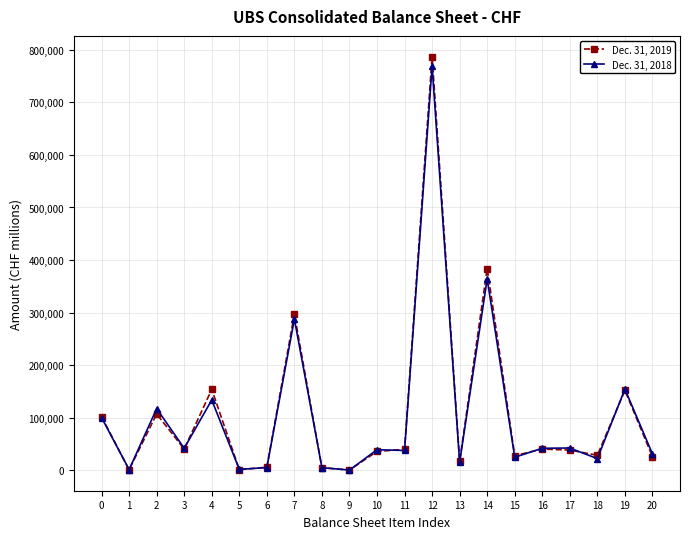

List the series in order of their overall mean, highest first.

Dec. 31, 2019, Dec. 31, 2018